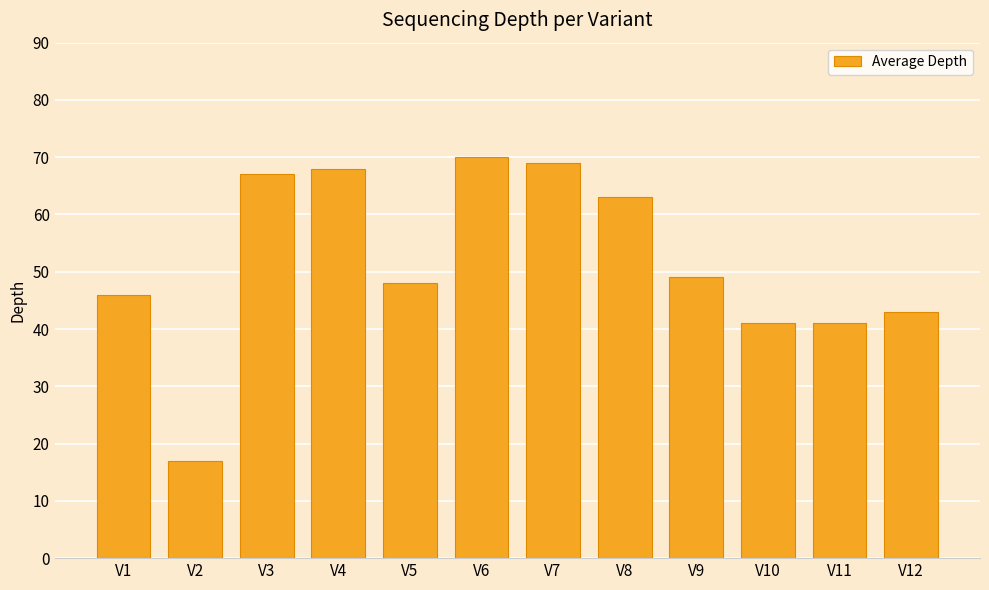

What is the value of the 6th bar from the left?

70